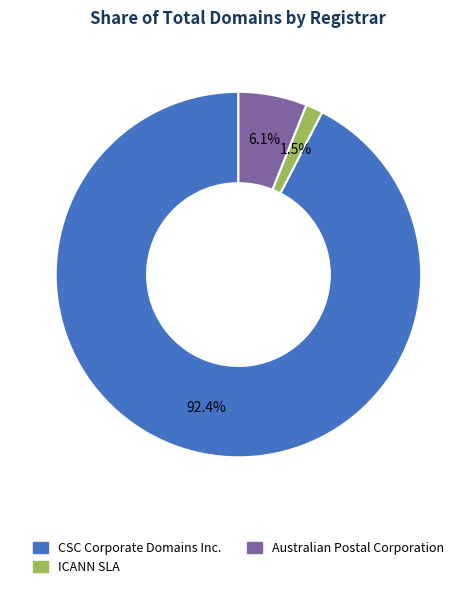

Does any single category account for the majority?

Yes